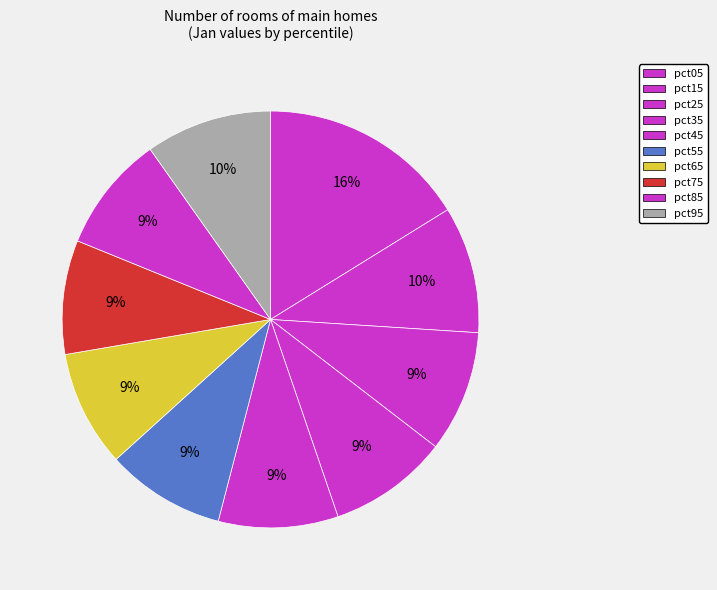

Count the number of slices in the pie.

10